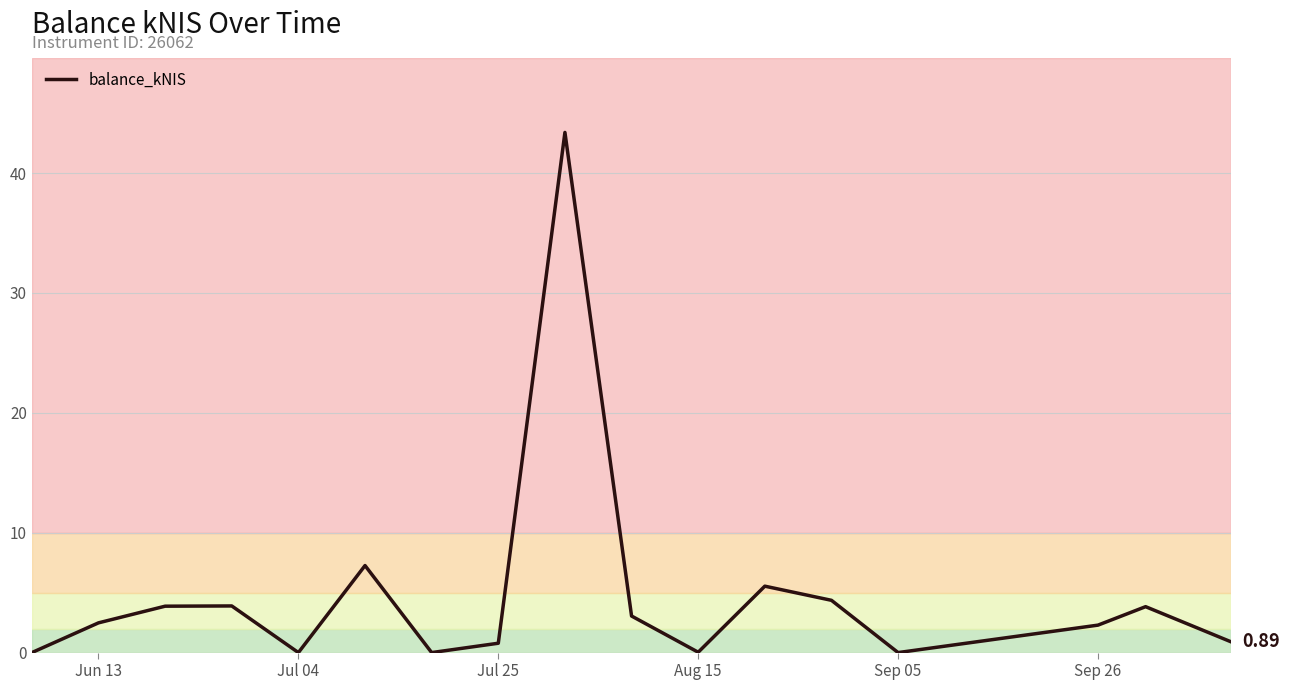

What is the difference between the maximum and minimum values?

43.4